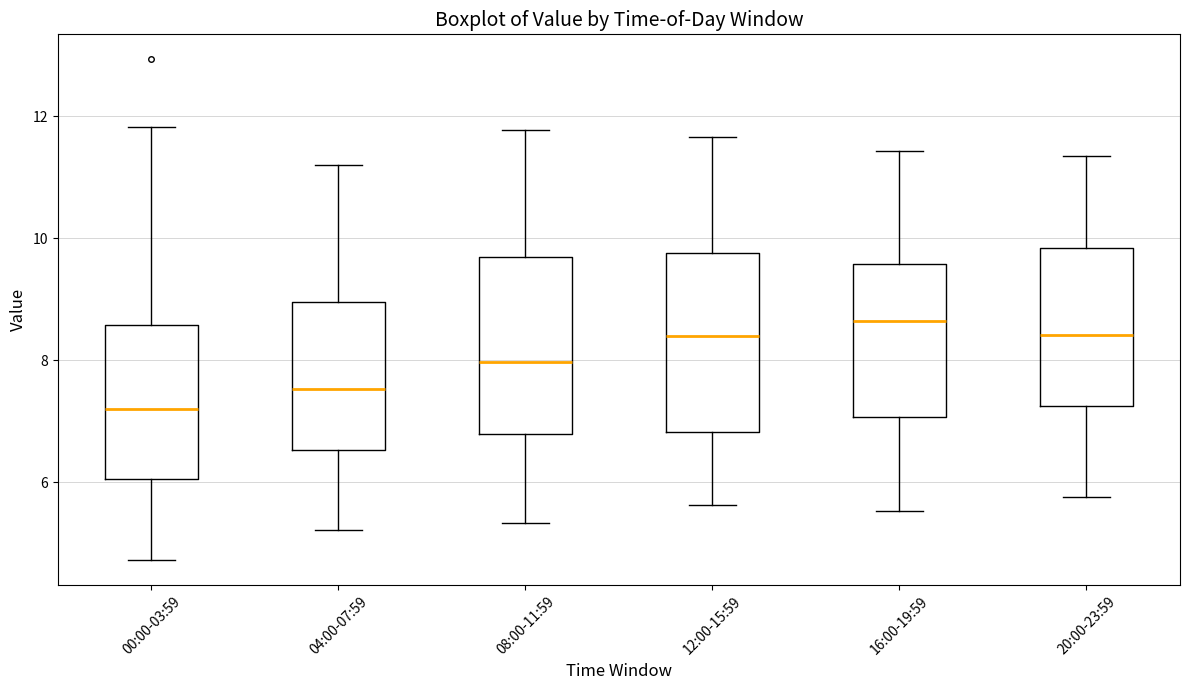

Reading left to right, read every box against the y-axis: the position of its median line, the range the box covers, and the ends of its whiskers. The values are not printed on the chart, so give them approximately, as read against the axis.

00:00-03:59: median 7.2, box 6.0 to 8.6, whiskers 4.8 to 11.8
04:00-07:59: median 7.6, box 6.6 to 9.0, whiskers 5.2 to 11.2
08:00-11:59: median 8.0, box 6.8 to 9.6, whiskers 5.4 to 11.8
12:00-15:59: median 8.4, box 6.8 to 9.8, whiskers 5.6 to 11.6
16:00-19:59: median 8.6, box 7.0 to 9.6, whiskers 5.6 to 11.4
20:00-23:59: median 8.4, box 7.2 to 9.8, whiskers 5.8 to 11.4